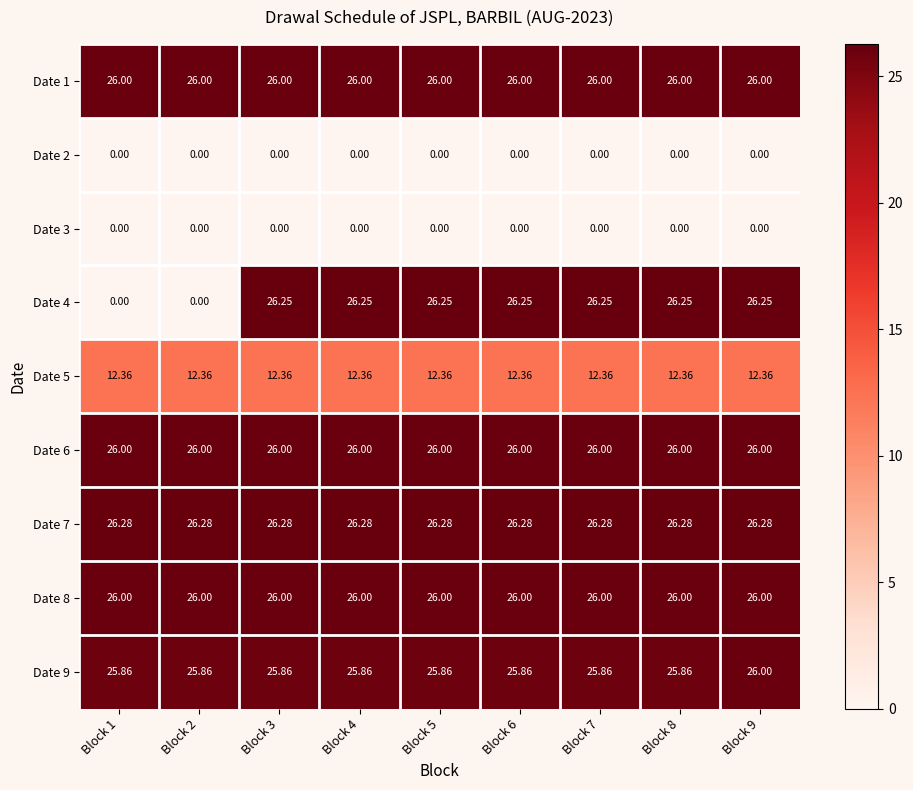

What is the difference between the highest and lowest values at Block 2?

26.3